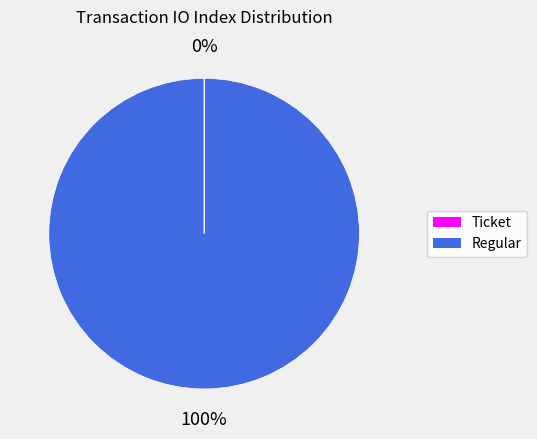

Is there any slice that represents more than half of the pie?

Yes